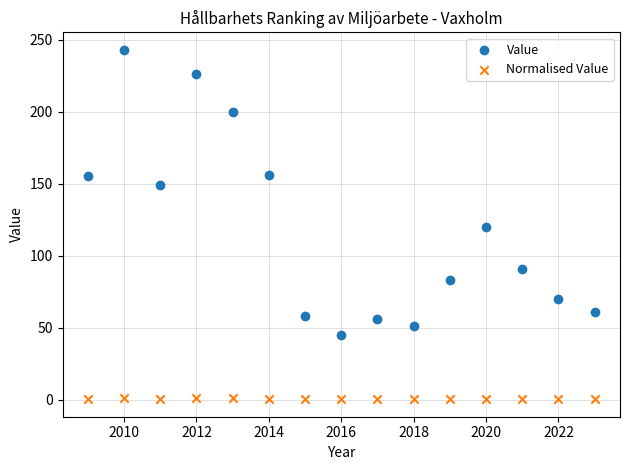

Which series contains the highest Y value?

Value